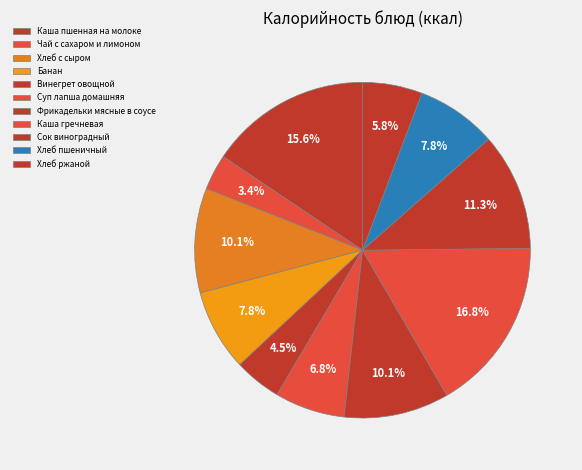

Combined, what portion of the pie is Хлеб ржаной and Чай с сахаром и лимоном?

9.2%